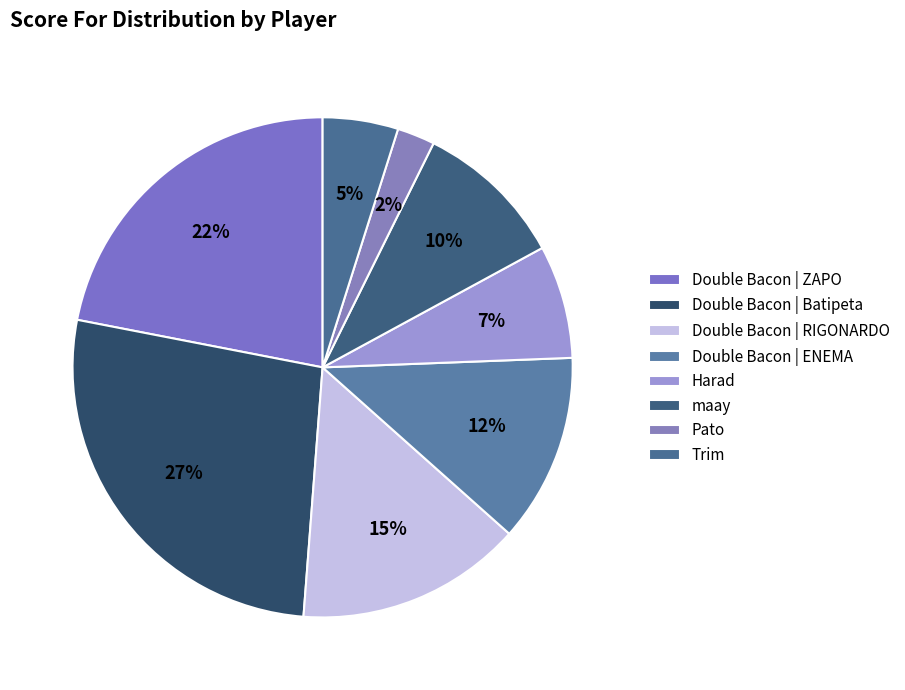

Rank the categories by value from lowest to highest.

Pato, Trim, Harad, maay, Double Bacon | ENEMA, Double Bacon | RIGONARDO, Double Bacon | ZAPO, Double Bacon | Batipeta